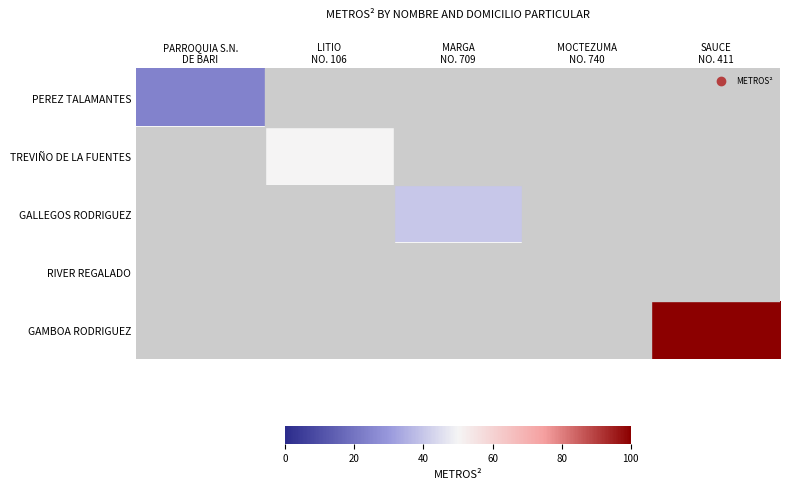

How many values in PEREZ TALAMANTES are above zero?

1